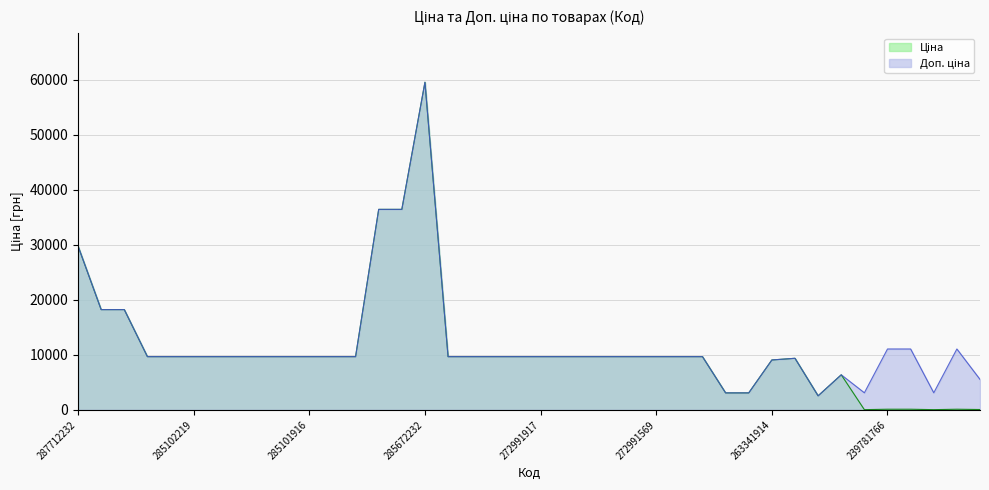

Which series has the largest range (max minus min)?

Ціна